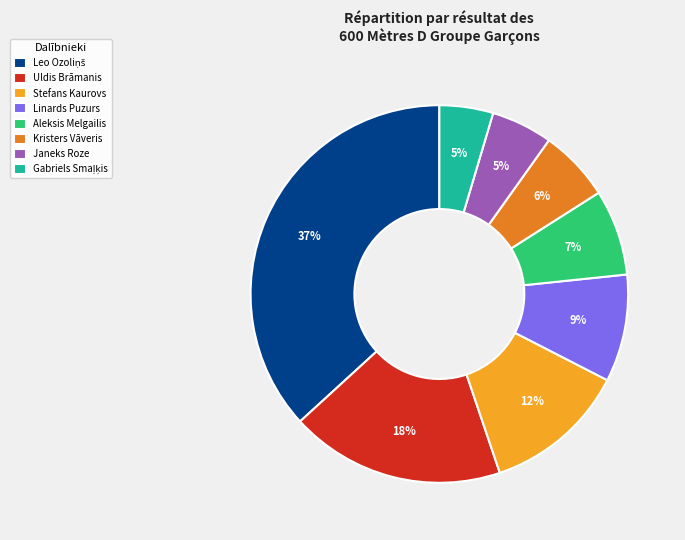

True or false: Linards Puzurs accounts for 9% of the total.

True